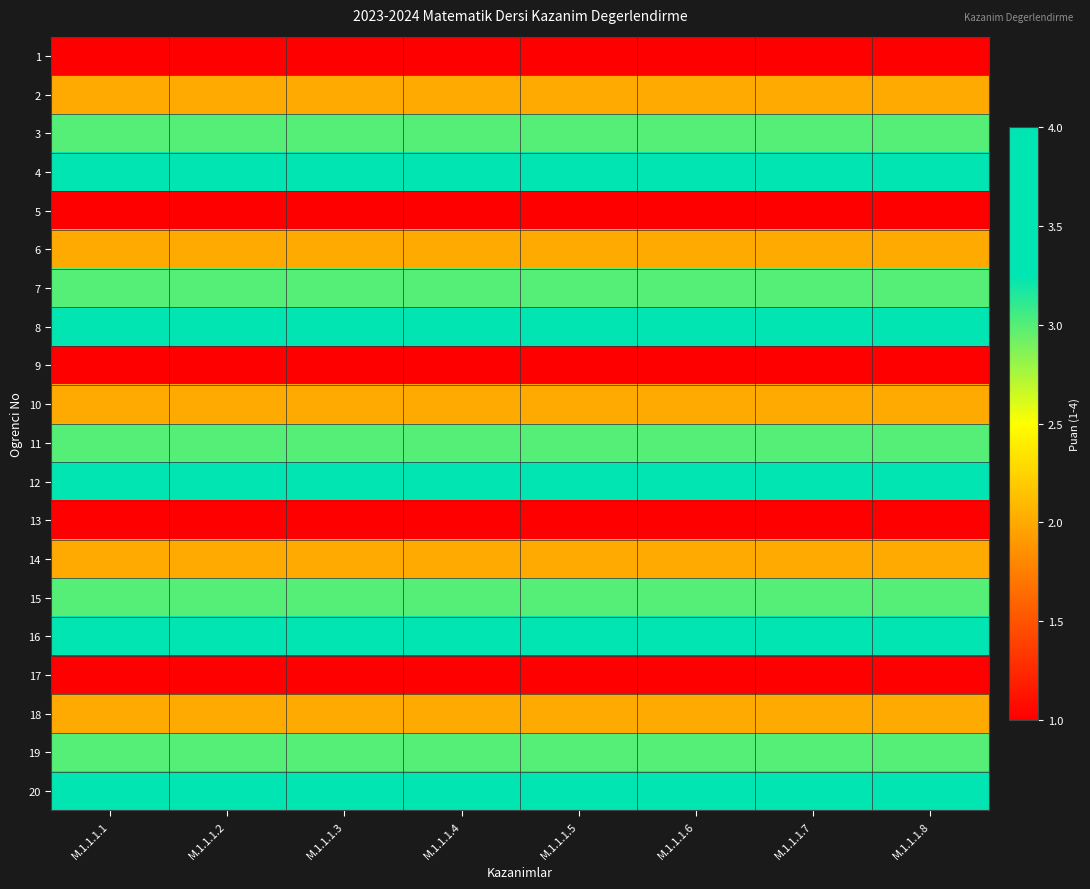

Reading right to left, list all the values displayed in this chart.

1: M.1.1.1.8=1	M.1.1.1.7=1	M.1.1.1.6=1	M.1.1.1.5=1	M.1.1.1.4=1	M.1.1.1.3=1	M.1.1.1.2=1	M.1.1.1.1=1
2: M.1.1.1.8=2	M.1.1.1.7=2	M.1.1.1.6=2	M.1.1.1.5=2	M.1.1.1.4=2	M.1.1.1.3=2	M.1.1.1.2=2	M.1.1.1.1=2
3: M.1.1.1.8=3	M.1.1.1.7=3	M.1.1.1.6=3	M.1.1.1.5=3	M.1.1.1.4=3	M.1.1.1.3=3	M.1.1.1.2=3	M.1.1.1.1=3
4: M.1.1.1.8=4	M.1.1.1.7=4	M.1.1.1.6=4	M.1.1.1.5=4	M.1.1.1.4=4	M.1.1.1.3=4	M.1.1.1.2=4	M.1.1.1.1=4
5: M.1.1.1.8=1	M.1.1.1.7=1	M.1.1.1.6=1	M.1.1.1.5=1	M.1.1.1.4=1	M.1.1.1.3=1	M.1.1.1.2=1	M.1.1.1.1=1
6: M.1.1.1.8=2	M.1.1.1.7=2	M.1.1.1.6=2	M.1.1.1.5=2	M.1.1.1.4=2	M.1.1.1.3=2	M.1.1.1.2=2	M.1.1.1.1=2
7: M.1.1.1.8=3	M.1.1.1.7=3	M.1.1.1.6=3	M.1.1.1.5=3	M.1.1.1.4=3	M.1.1.1.3=3	M.1.1.1.2=3	M.1.1.1.1=3
8: M.1.1.1.8=4	M.1.1.1.7=4	M.1.1.1.6=4	M.1.1.1.5=4	M.1.1.1.4=4	M.1.1.1.3=4	M.1.1.1.2=4	M.1.1.1.1=4
9: M.1.1.1.8=1	M.1.1.1.7=1	M.1.1.1.6=1	M.1.1.1.5=1	M.1.1.1.4=1	M.1.1.1.3=1	M.1.1.1.2=1	M.1.1.1.1=1
10: M.1.1.1.8=2	M.1.1.1.7=2	M.1.1.1.6=2	M.1.1.1.5=2	M.1.1.1.4=2	M.1.1.1.3=2	M.1.1.1.2=2	M.1.1.1.1=2
11: M.1.1.1.8=3	M.1.1.1.7=3	M.1.1.1.6=3	M.1.1.1.5=3	M.1.1.1.4=3	M.1.1.1.3=3	M.1.1.1.2=3	M.1.1.1.1=3
12: M.1.1.1.8=4	M.1.1.1.7=4	M.1.1.1.6=4	M.1.1.1.5=4	M.1.1.1.4=4	M.1.1.1.3=4	M.1.1.1.2=4	M.1.1.1.1=4
13: M.1.1.1.8=1	M.1.1.1.7=1	M.1.1.1.6=1	M.1.1.1.5=1	M.1.1.1.4=1	M.1.1.1.3=1	M.1.1.1.2=1	M.1.1.1.1=1
14: M.1.1.1.8=2	M.1.1.1.7=2	M.1.1.1.6=2	M.1.1.1.5=2	M.1.1.1.4=2	M.1.1.1.3=2	M.1.1.1.2=2	M.1.1.1.1=2
15: M.1.1.1.8=3	M.1.1.1.7=3	M.1.1.1.6=3	M.1.1.1.5=3	M.1.1.1.4=3	M.1.1.1.3=3	M.1.1.1.2=3	M.1.1.1.1=3
16: M.1.1.1.8=4	M.1.1.1.7=4	M.1.1.1.6=4	M.1.1.1.5=4	M.1.1.1.4=4	M.1.1.1.3=4	M.1.1.1.2=4	M.1.1.1.1=4
17: M.1.1.1.8=1	M.1.1.1.7=1	M.1.1.1.6=1	M.1.1.1.5=1	M.1.1.1.4=1	M.1.1.1.3=1	M.1.1.1.2=1	M.1.1.1.1=1
18: M.1.1.1.8=2	M.1.1.1.7=2	M.1.1.1.6=2	M.1.1.1.5=2	M.1.1.1.4=2	M.1.1.1.3=2	M.1.1.1.2=2	M.1.1.1.1=2
19: M.1.1.1.8=3	M.1.1.1.7=3	M.1.1.1.6=3	M.1.1.1.5=3	M.1.1.1.4=3	M.1.1.1.3=3	M.1.1.1.2=3	M.1.1.1.1=3
20: M.1.1.1.8=4	M.1.1.1.7=4	M.1.1.1.6=4	M.1.1.1.5=4	M.1.1.1.4=4	M.1.1.1.3=4	M.1.1.1.2=4	M.1.1.1.1=4